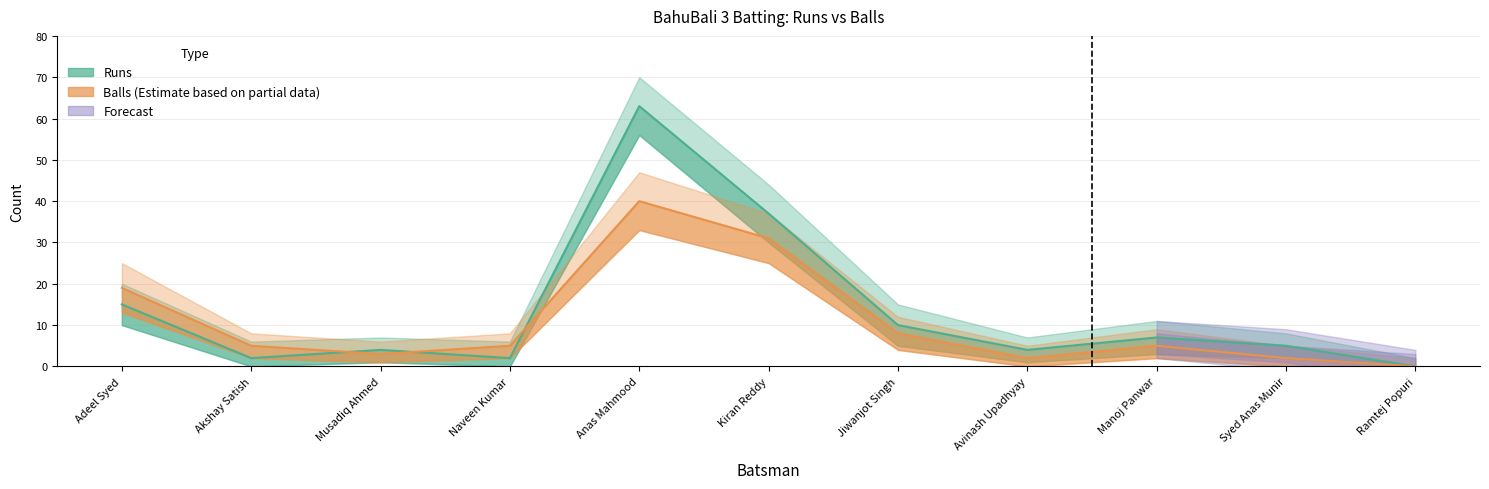

Which series has the largest total across all categories?

Runs